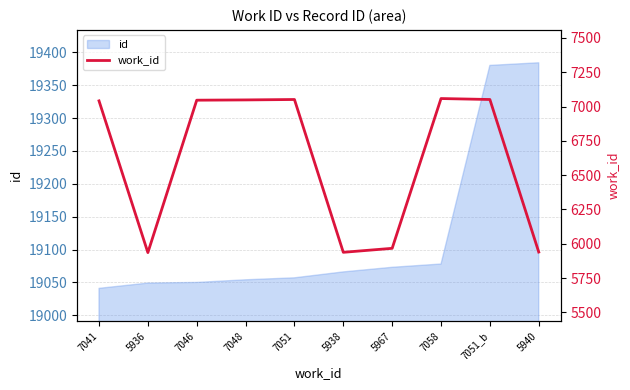

Which has a higher value, 7048 or 7046?

7048